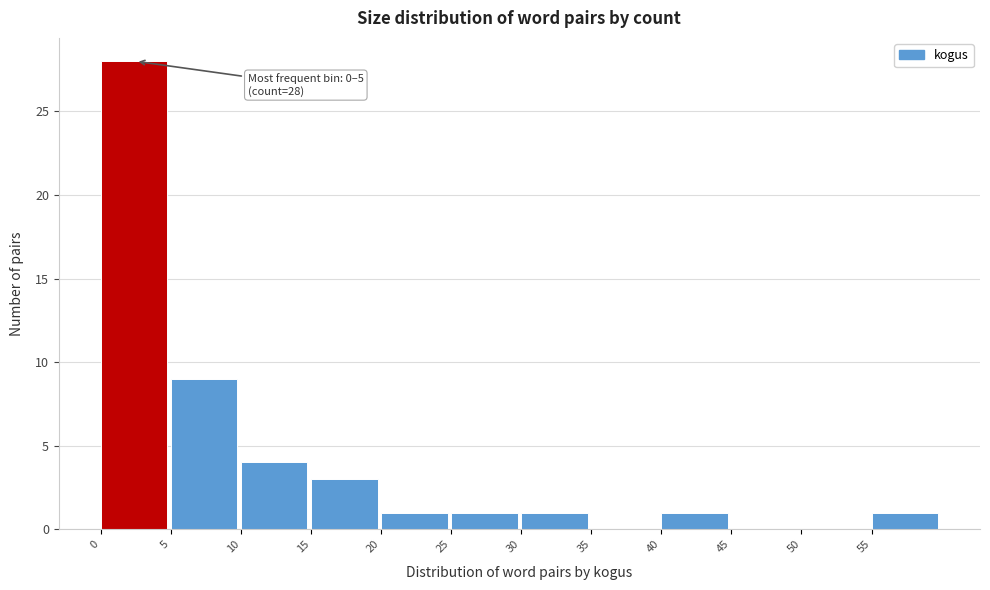

Which range on the x-axis has the tallest bar?

0 to 5